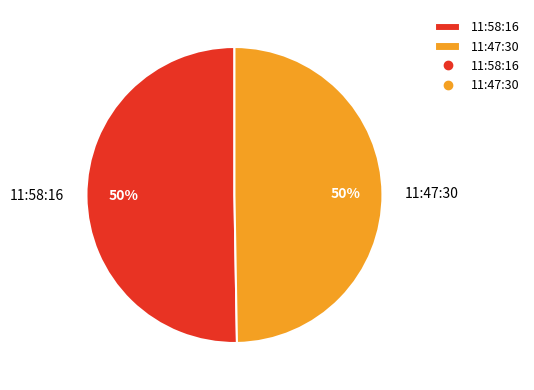

What is the ratio of the value at 11:58:16 to the value at 11:47:30?

1.0